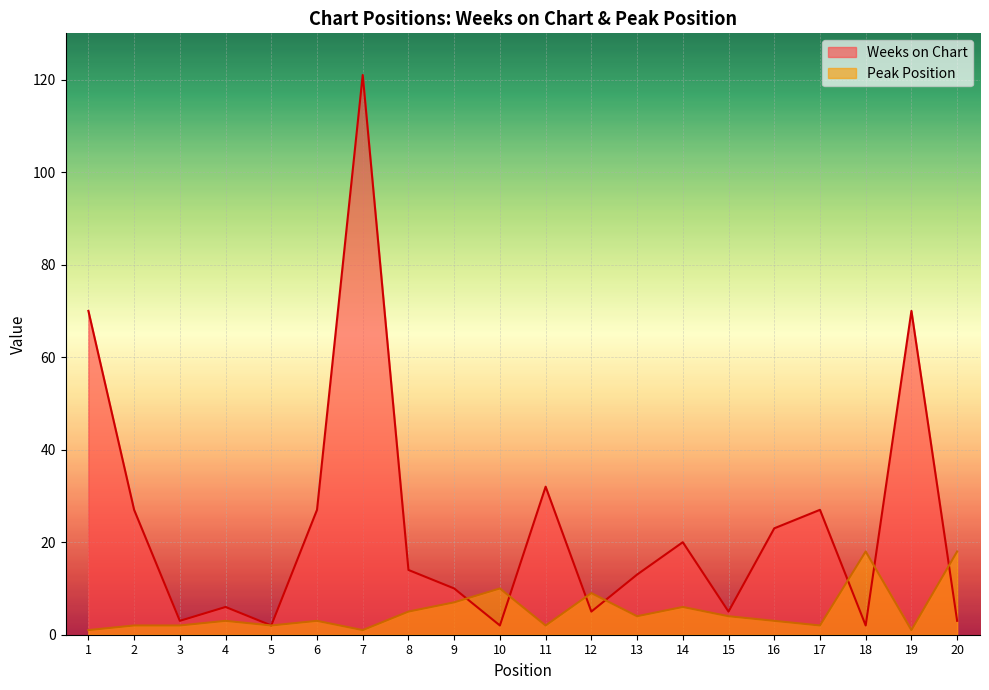

List the series in order of their overall mean, highest first.

Weeks on Chart, Peak Position